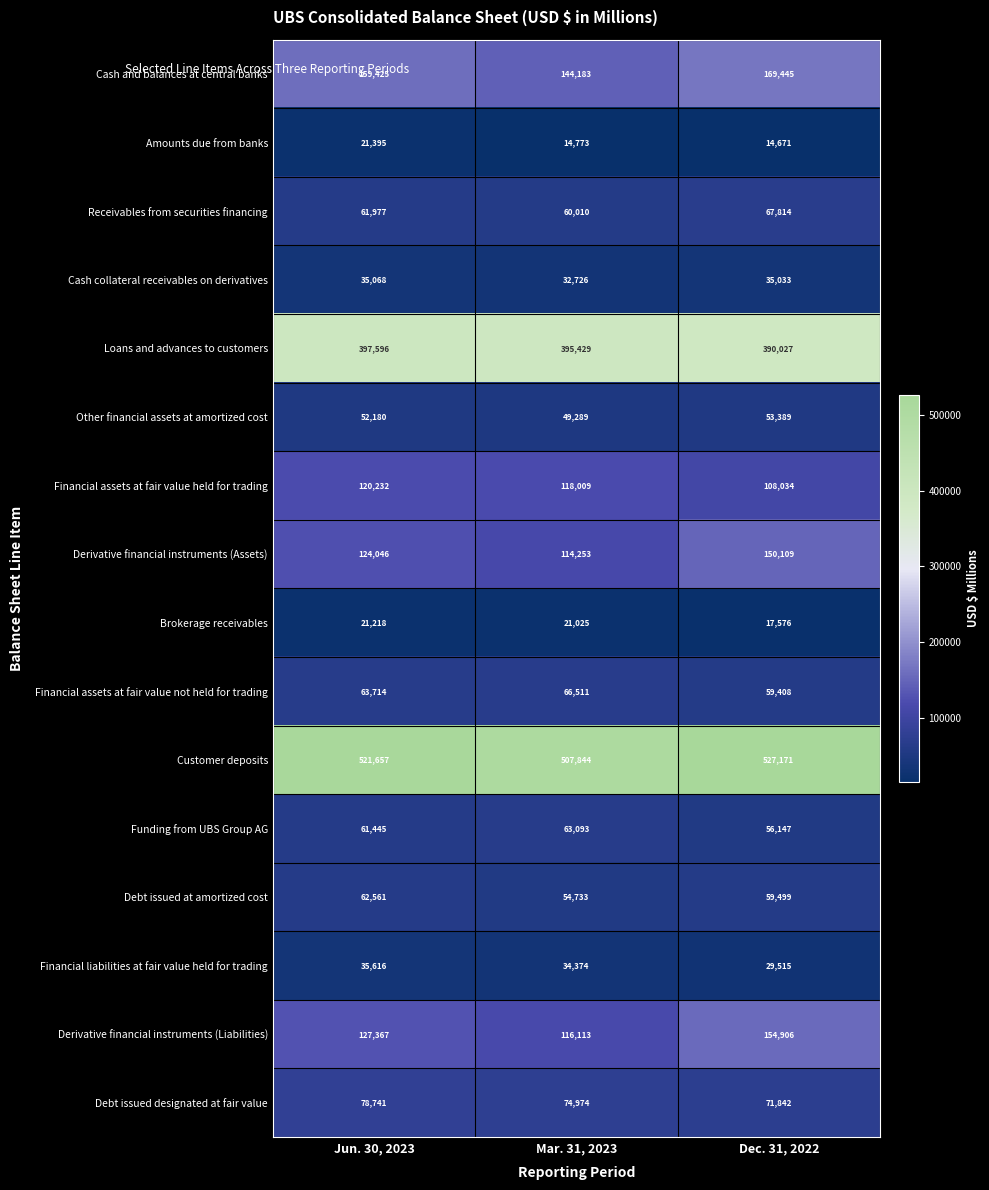

What is the minimum value shown in the chart?

14671